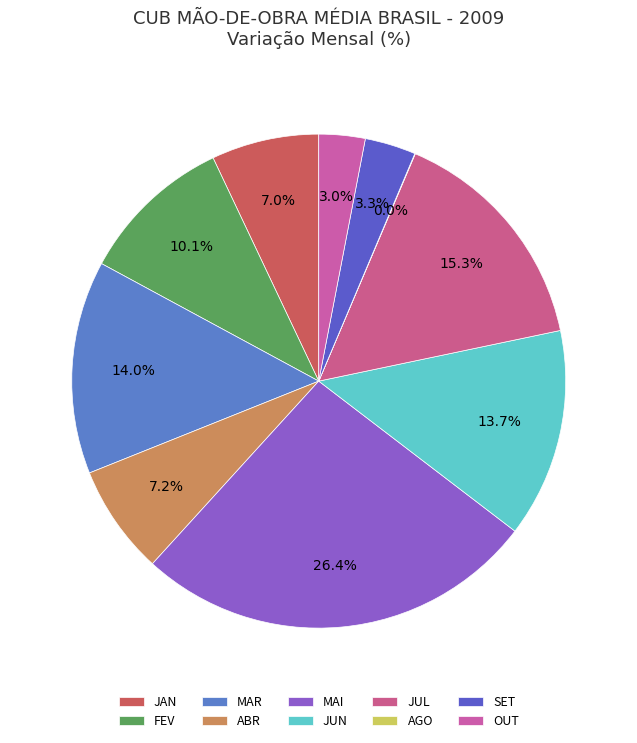

To the nearest percent, what is the difference between the largest and smallest slice percentages?

26%